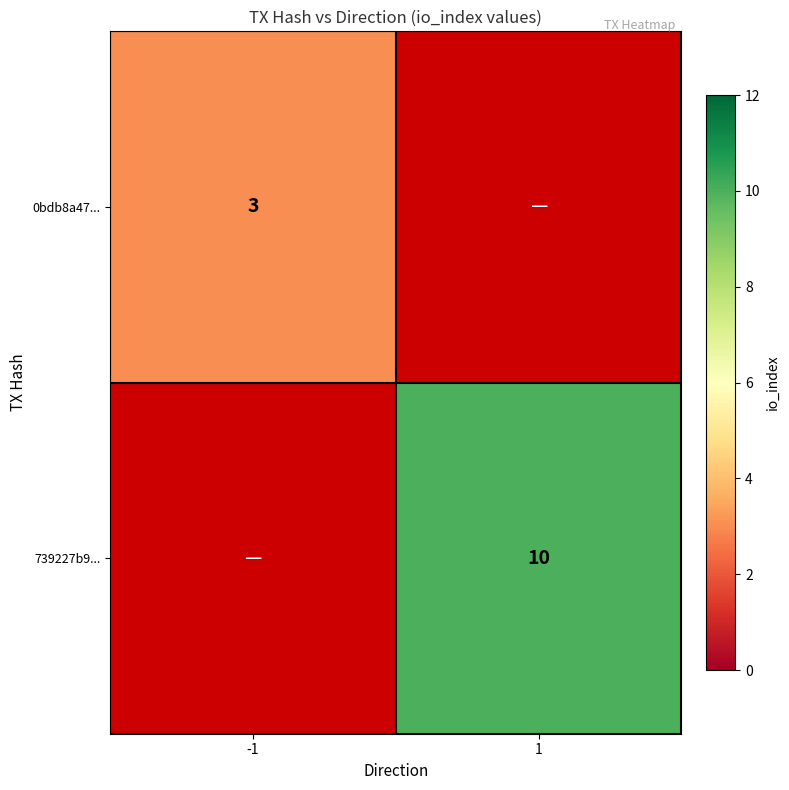

What is the maximum value shown in the chart?

10.0